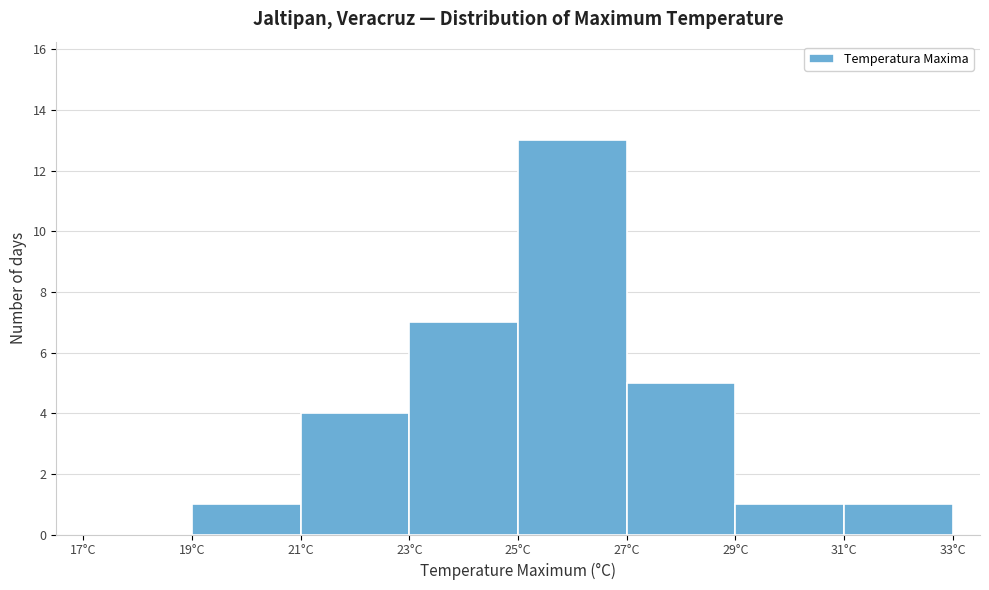

Reading left to right, transcribe this chart: for each bar, give the range it covers on the x-axis and its height. The values are not printed on the chart, so give them approximately, as read against the axis.

17 to 19: 0
19 to 21: 1
21 to 23: 4
23 to 25: 7
25 to 27: 13
27 to 29: 5
29 to 31: 1
31 to 33: 1